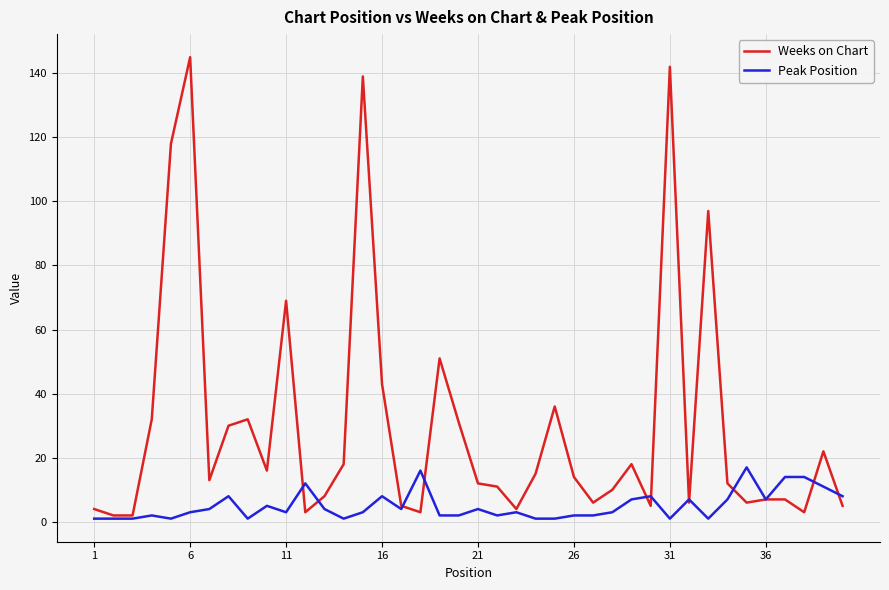

What is the maximum value for Weeks on Chart?

145